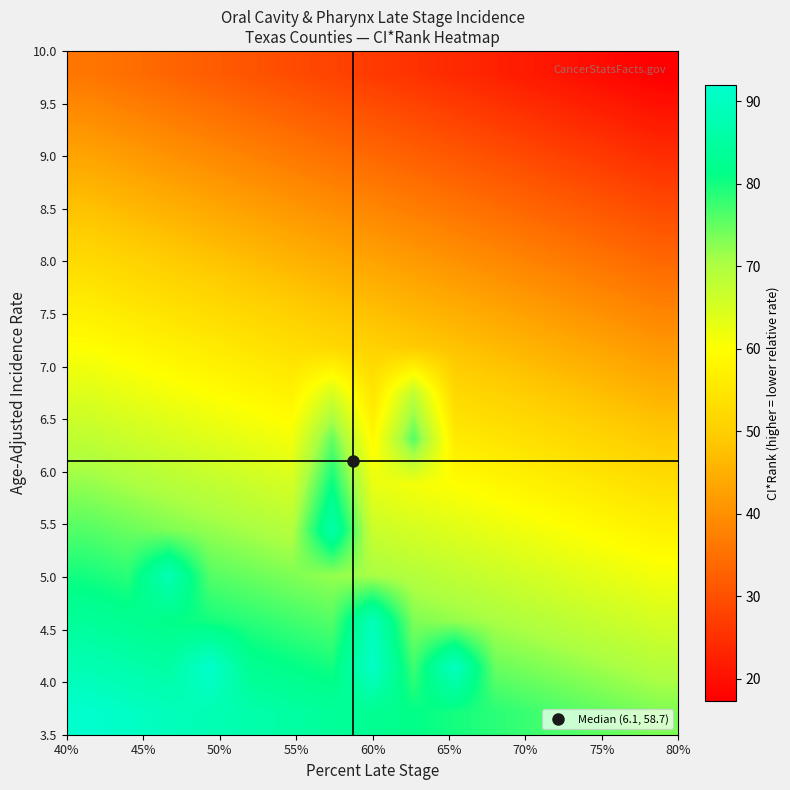

What is the maximum value shown in the chart?

92.0